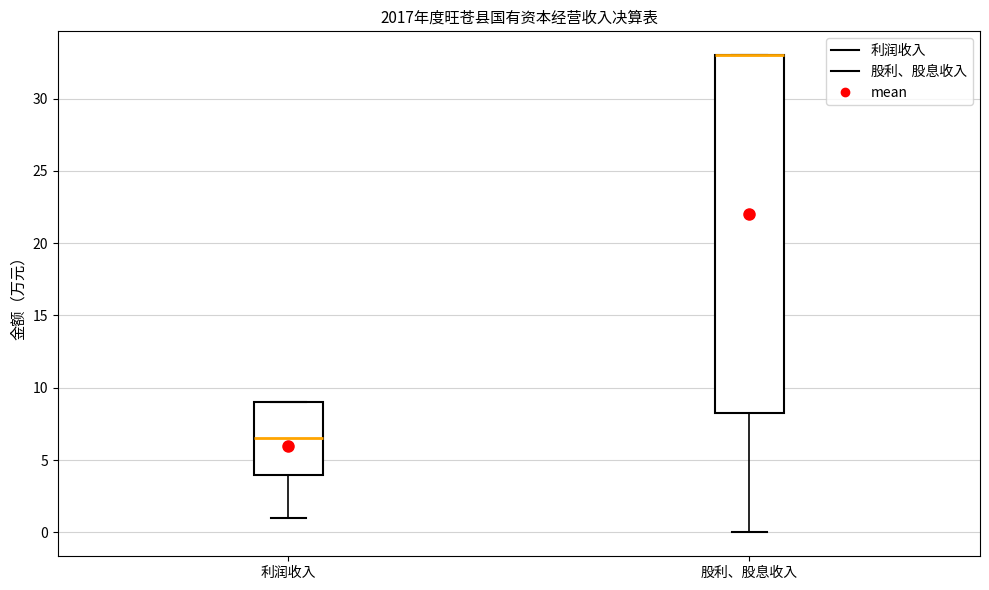

Where does the lower whisker of the box for 利润收入 end on the y-axis? The values are not printed on the chart, so give them approximately, as read against the axis.

1.0